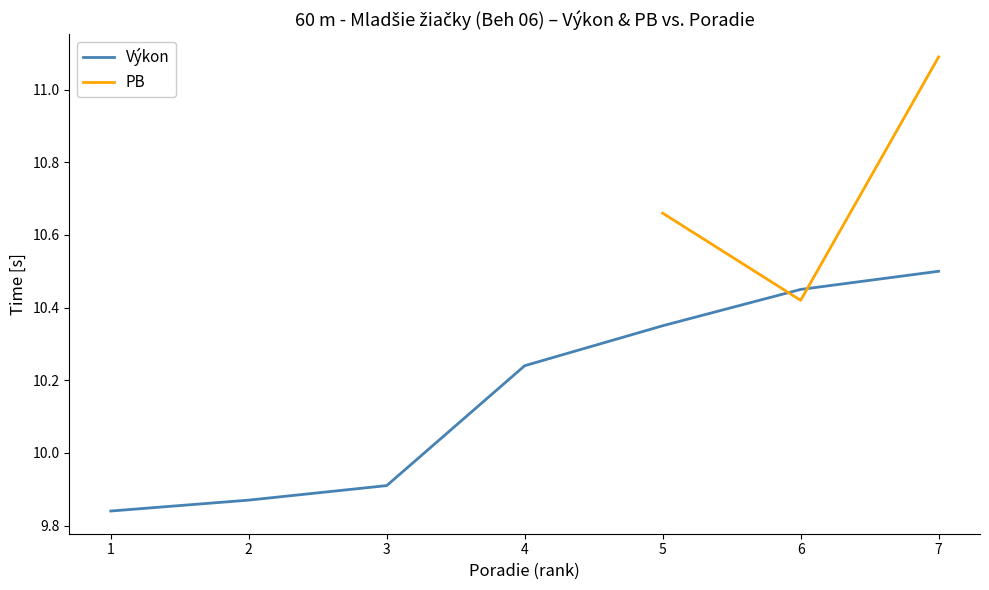

At which label is Výkon closest to 10?

3